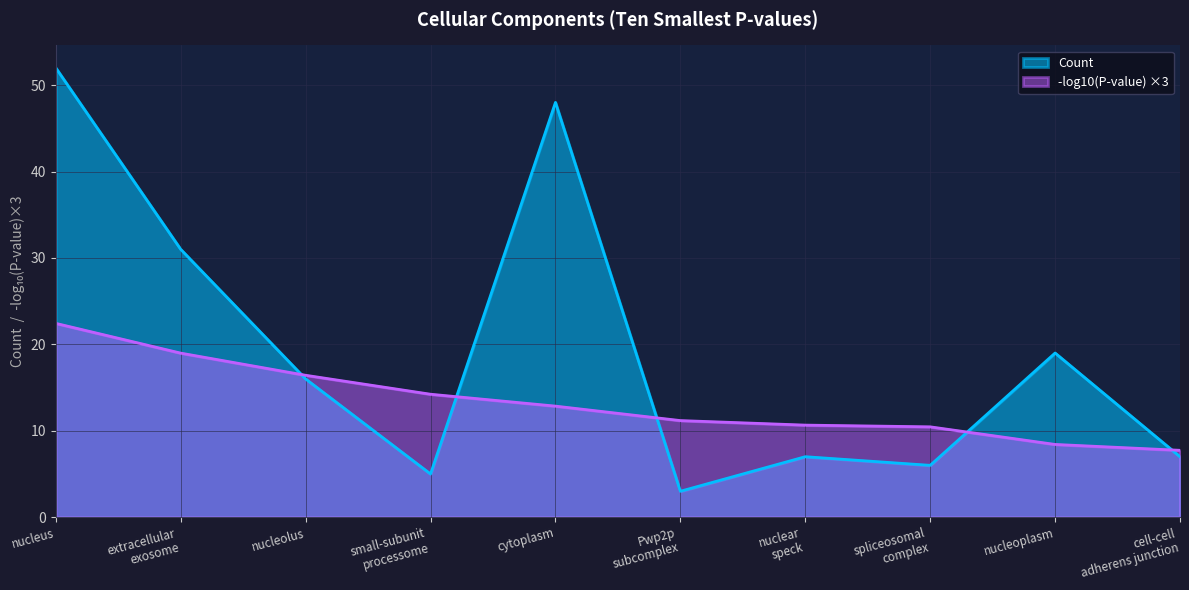

Is it true that the value at small-subunit
processome is 5?

True